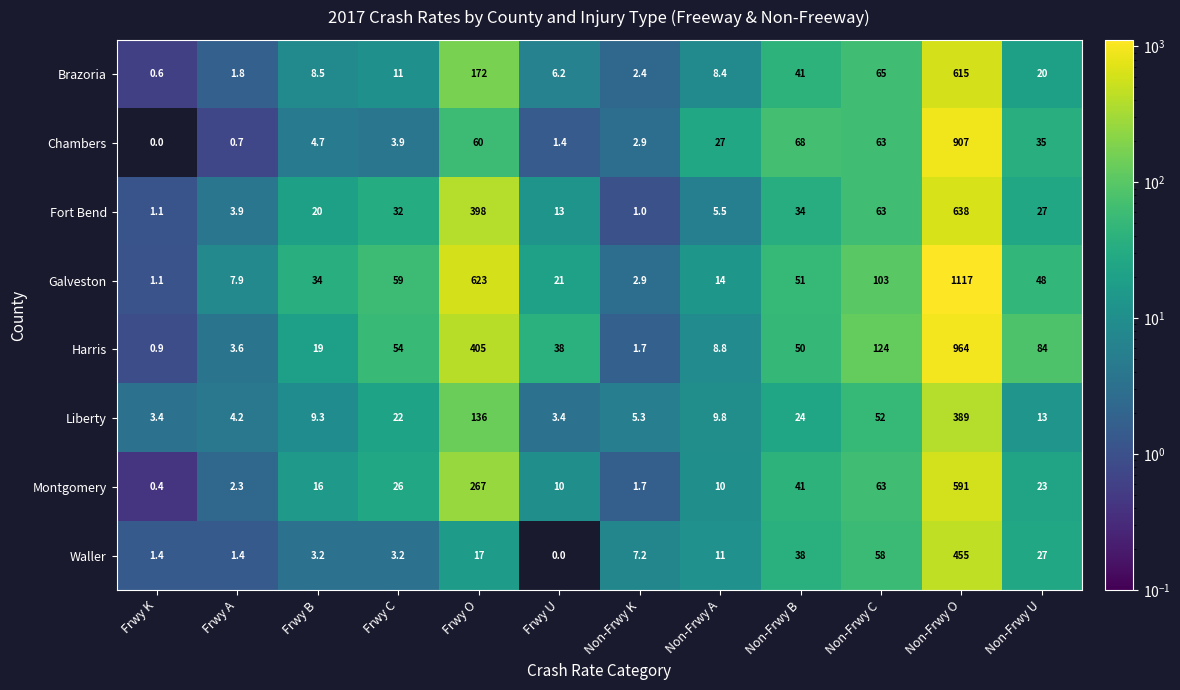

List the series in order of their peak value, lowest first.

Liberty, Waller, Montgomery, Brazoria, Fort Bend, Chambers, Harris, Galveston